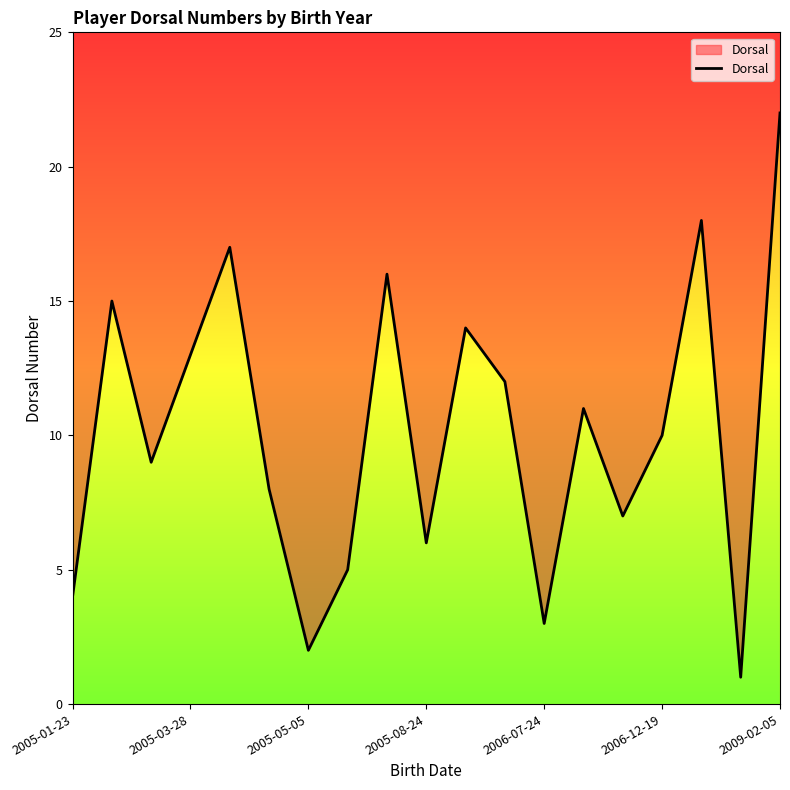

What is the change in value from 2005-01-23 to 13?

+7.0